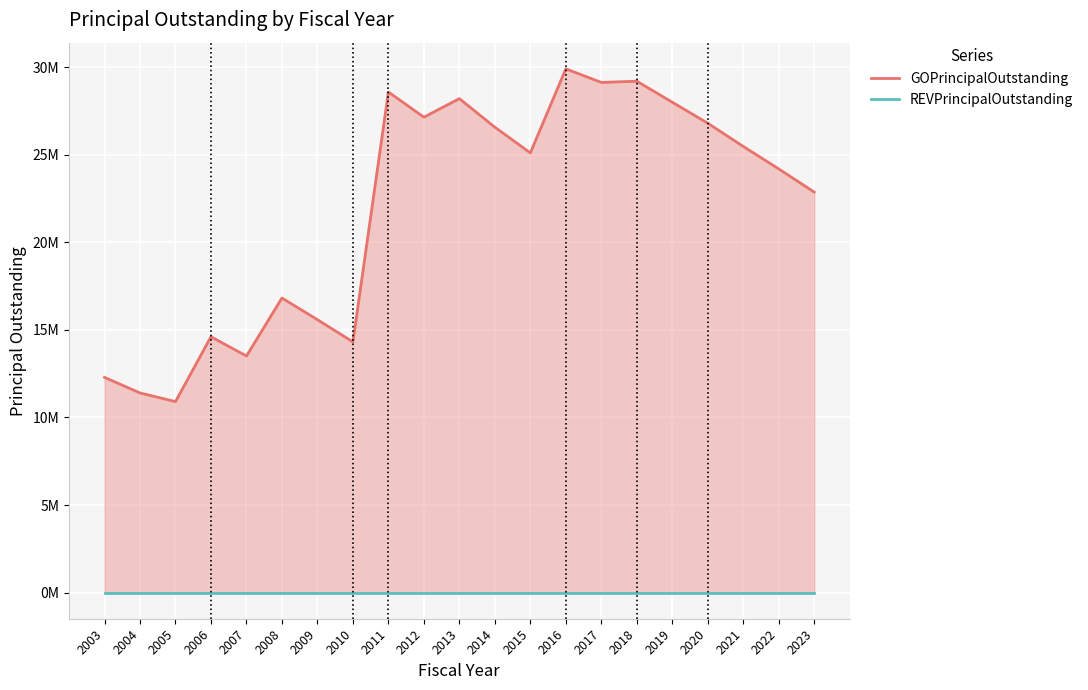

Which series has the largest total across all categories?

GOPrincipalOutstanding